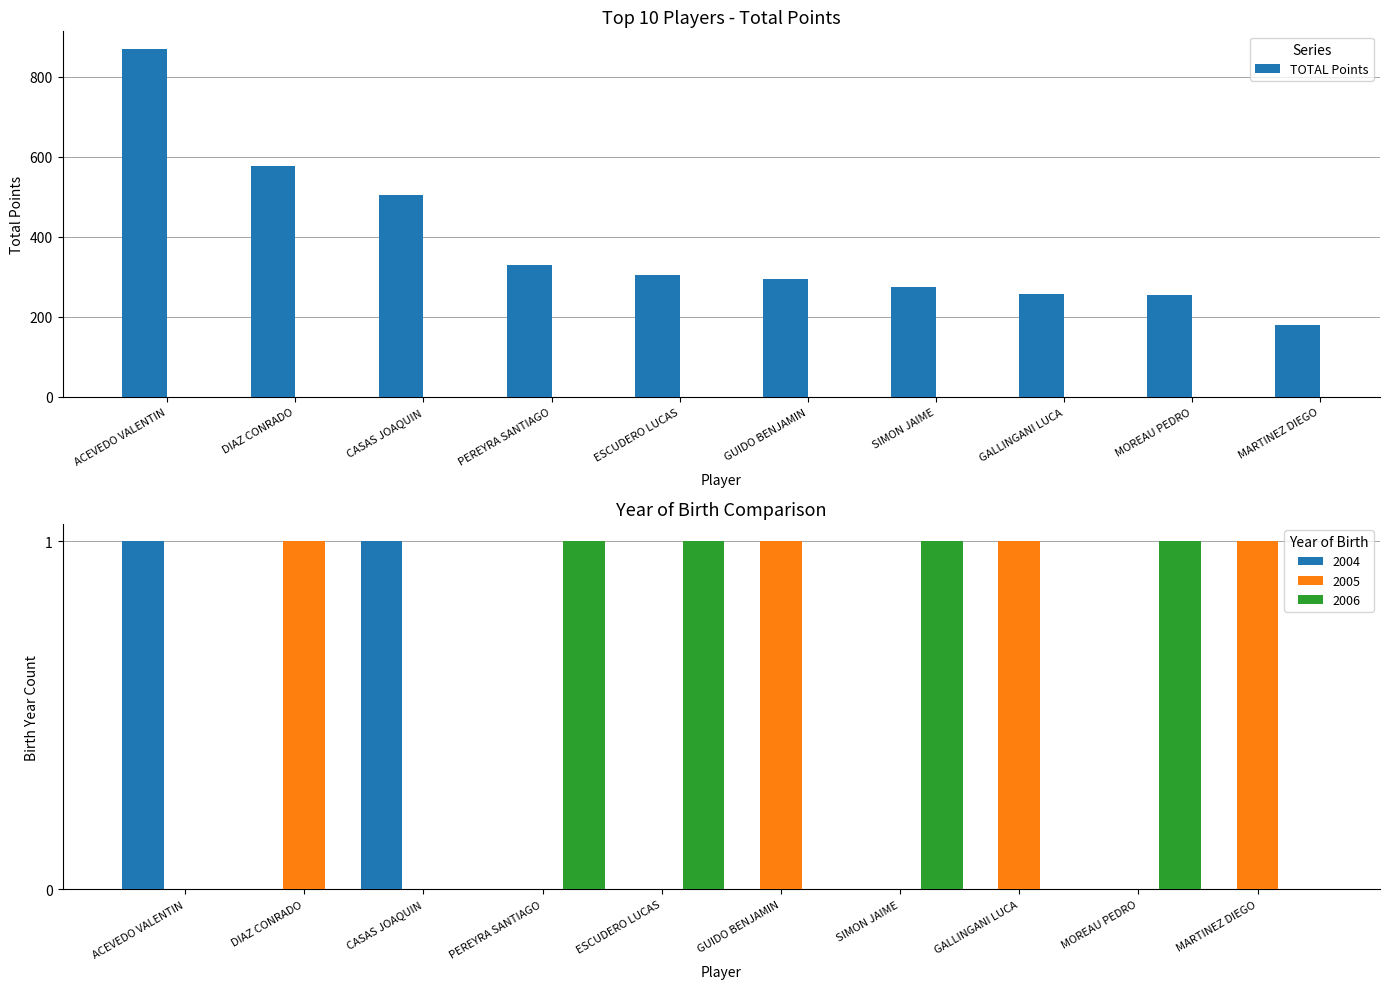

List the labels in order of value, largest first.

ACEVEDO VALENTIN, DIAZ CONRADO, CASAS JOAQUIN, PEREYRA SANTIAGO, ESCUDERO LUCAS, GUIDO BENJAMIN, SIMON JAIME, GALLINGANI LUCA, MOREAU PEDRO, MARTINEZ DIEGO